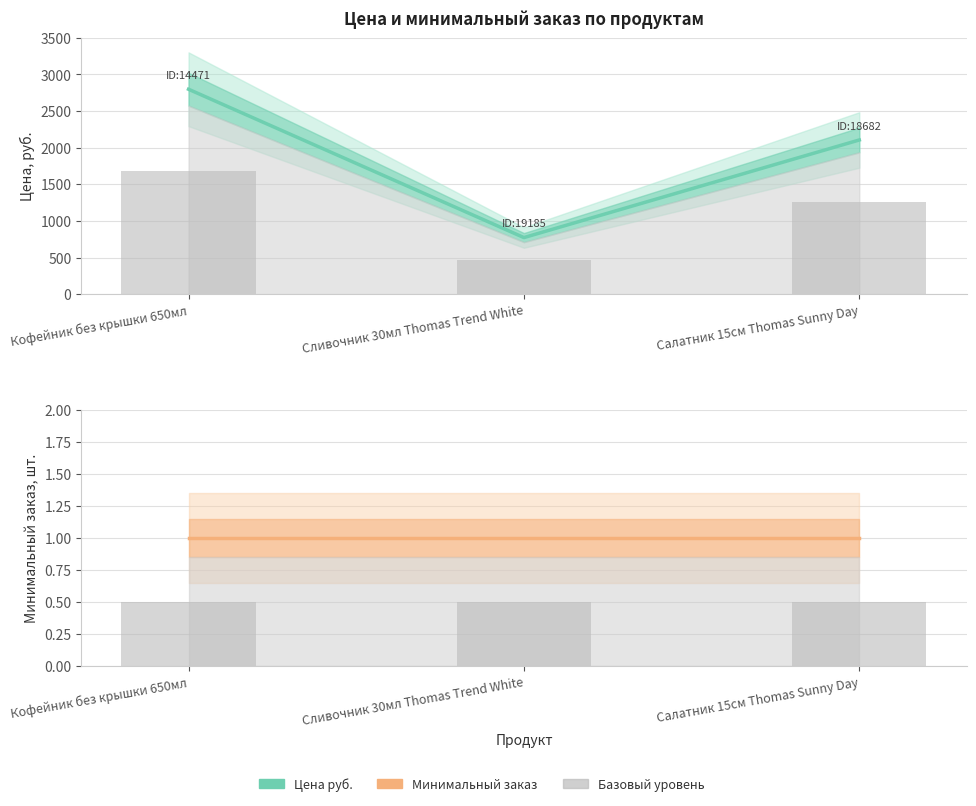

What is the sum of all Минимальный заказ values?

3.0